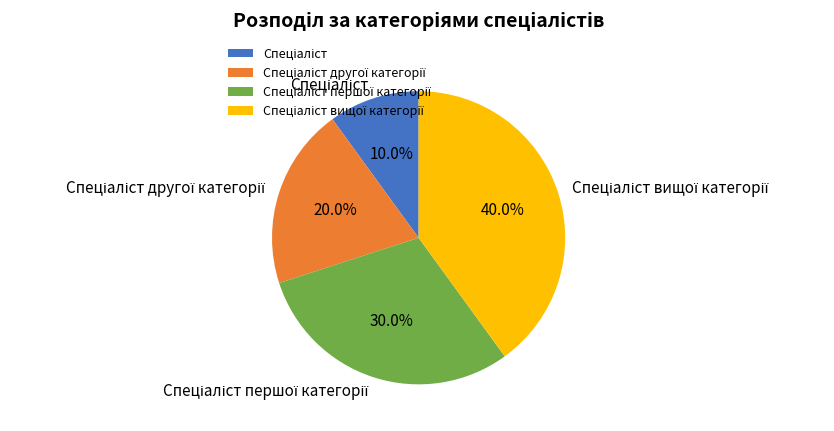

Is there a majority slice in this chart?

No